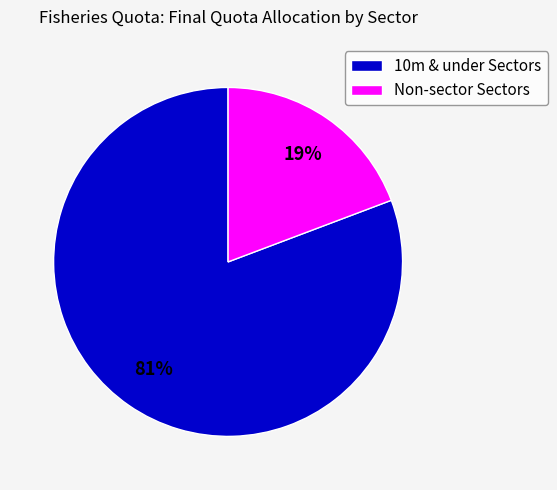

What is the smallest slice in the pie chart?

Non-sector Sectors